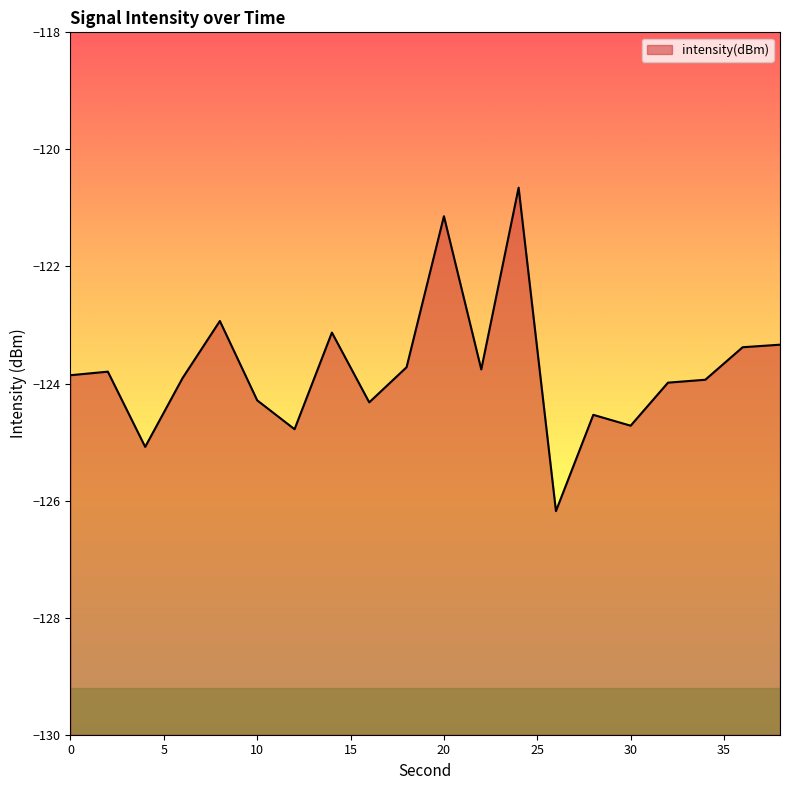

Is it true that the value at 12 is -32.9?

False